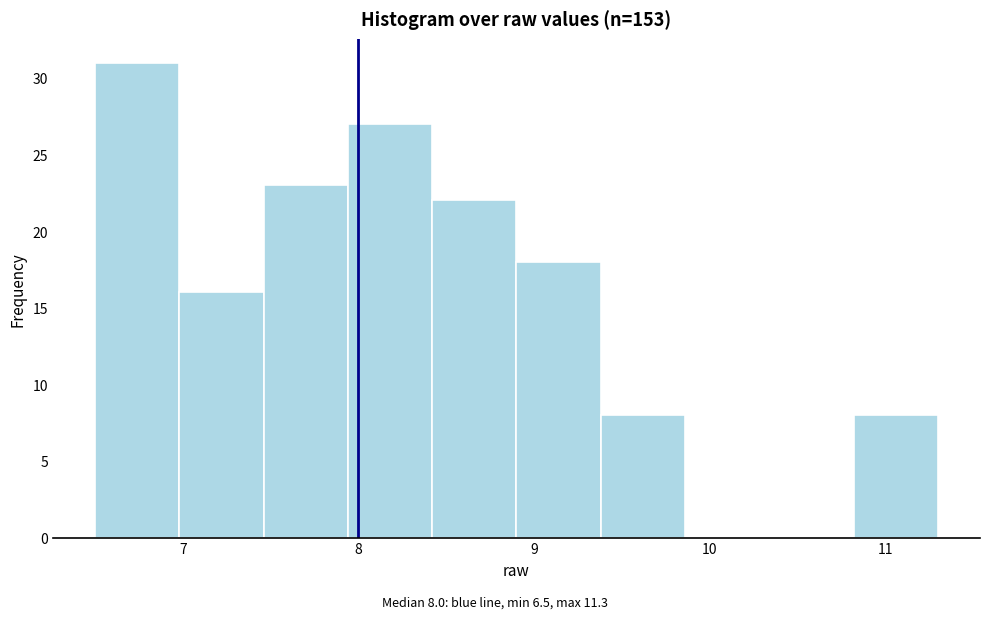

Over which range of the x-axis is the bar tallest?

6.50 to 6.98